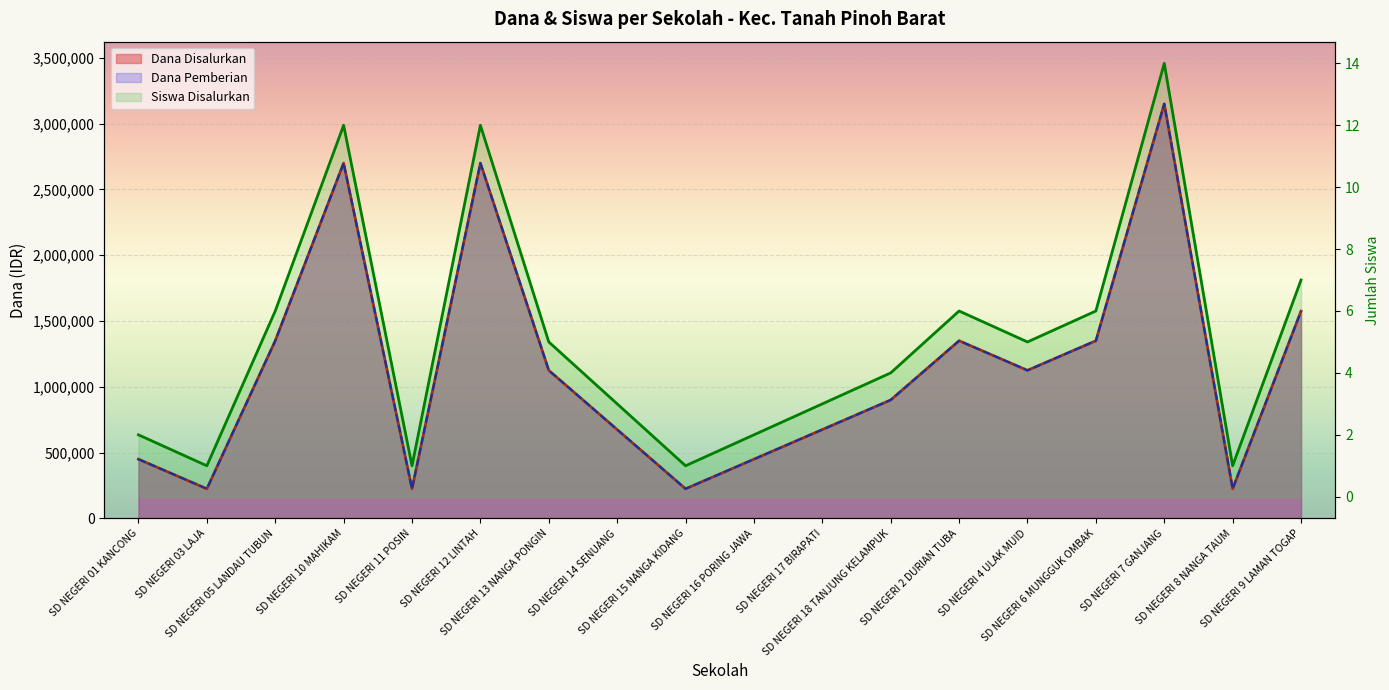

Does the chart display data point markers on the line(s)?

No